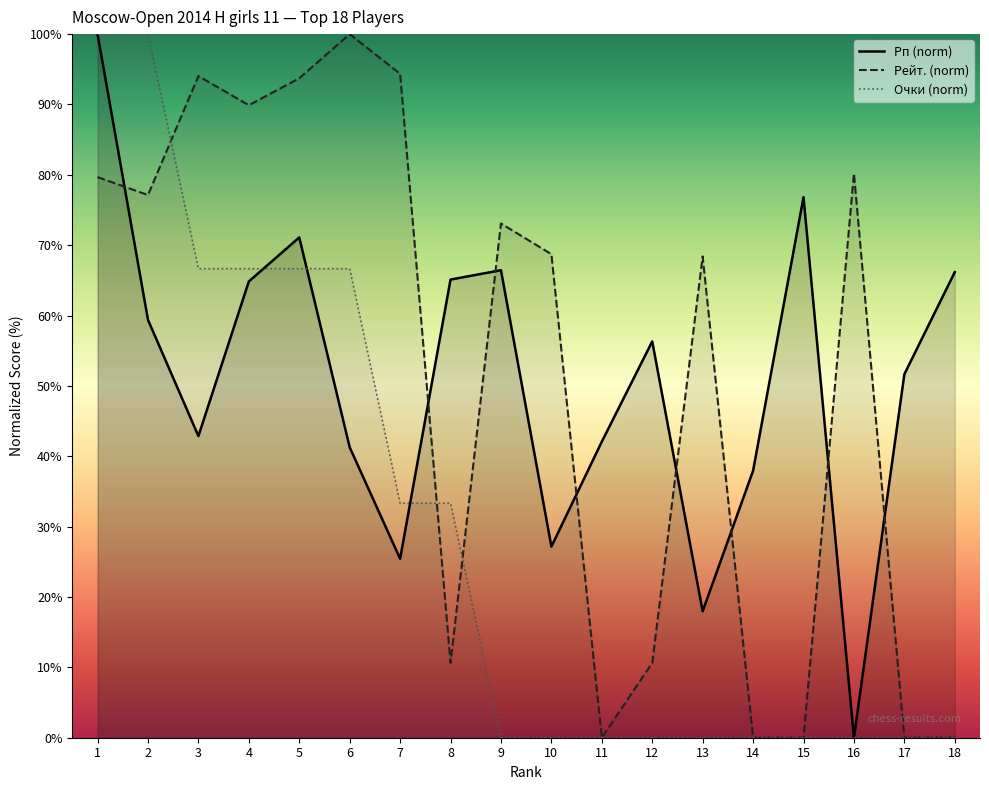

At which label is Рейт. (norm) closest to 50?

13